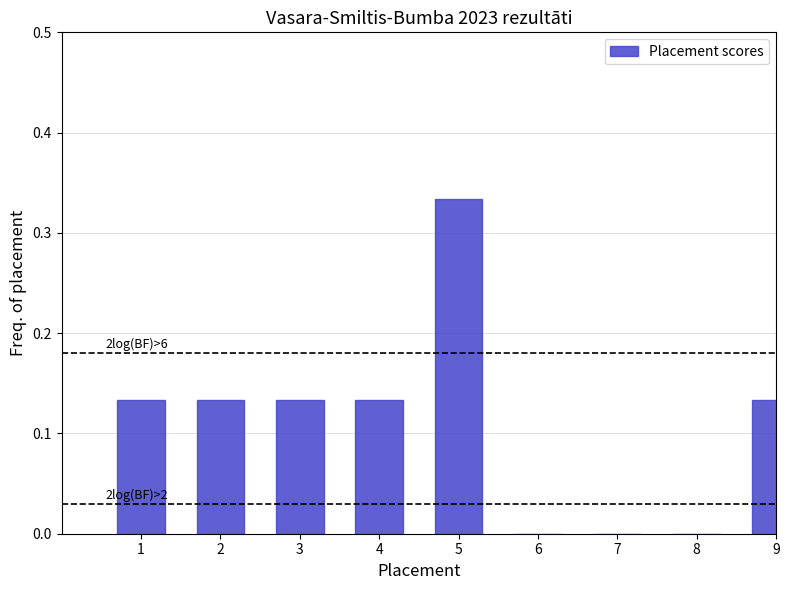

What is the sum of all values?

1.0